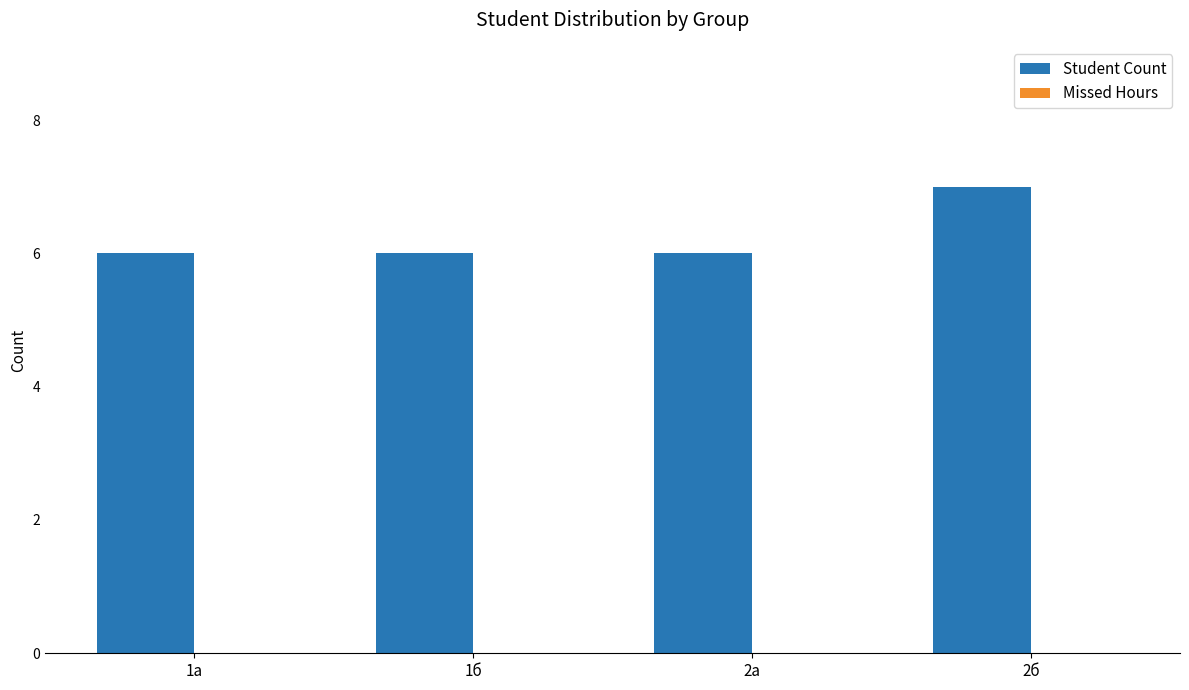

What position from the left is 1а?

1